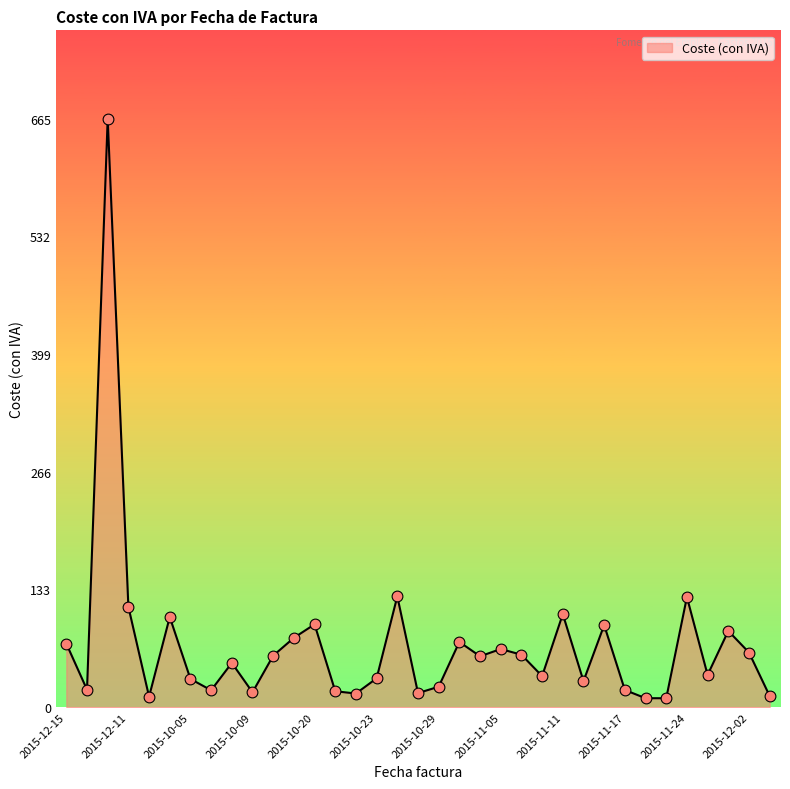

What is the difference between the maximum and minimum values?

655.1